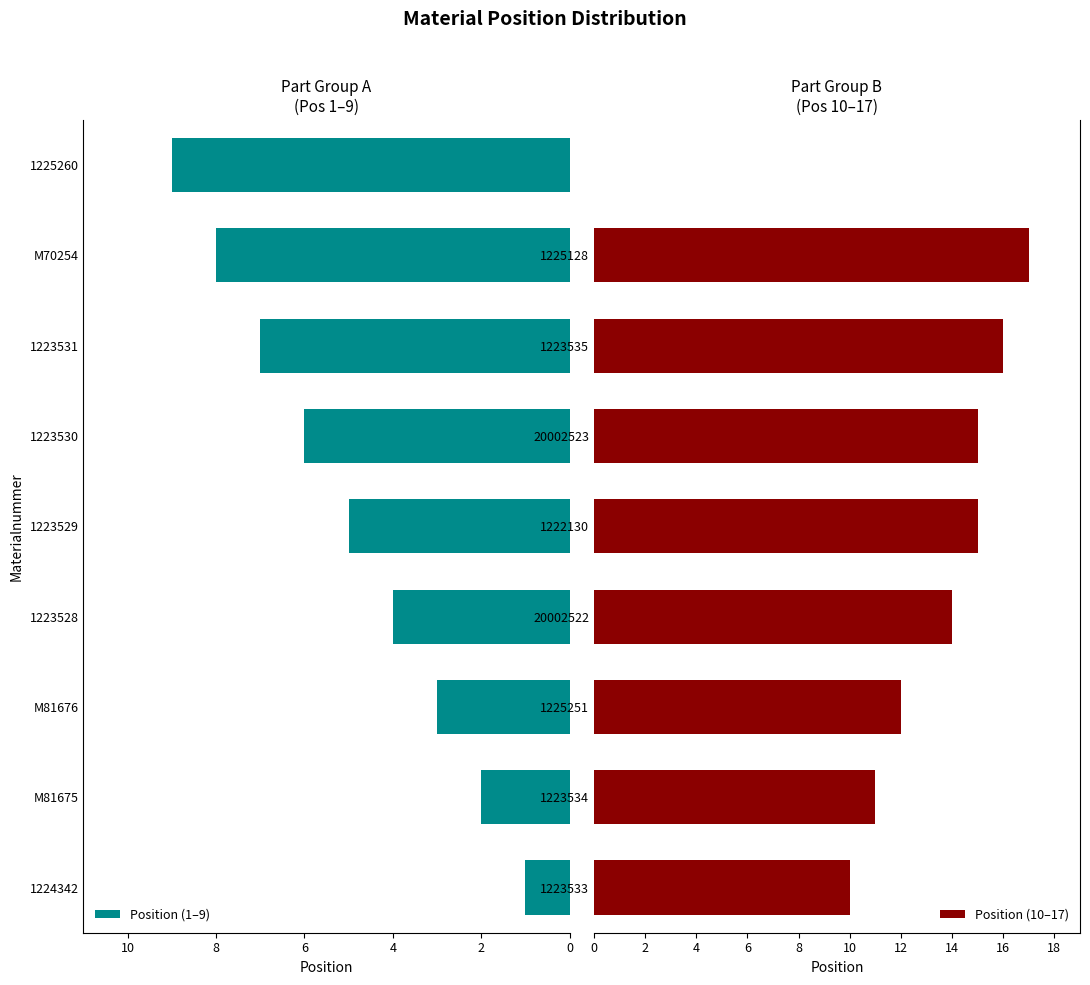

What is the maximum value for Position (10–17)?

17